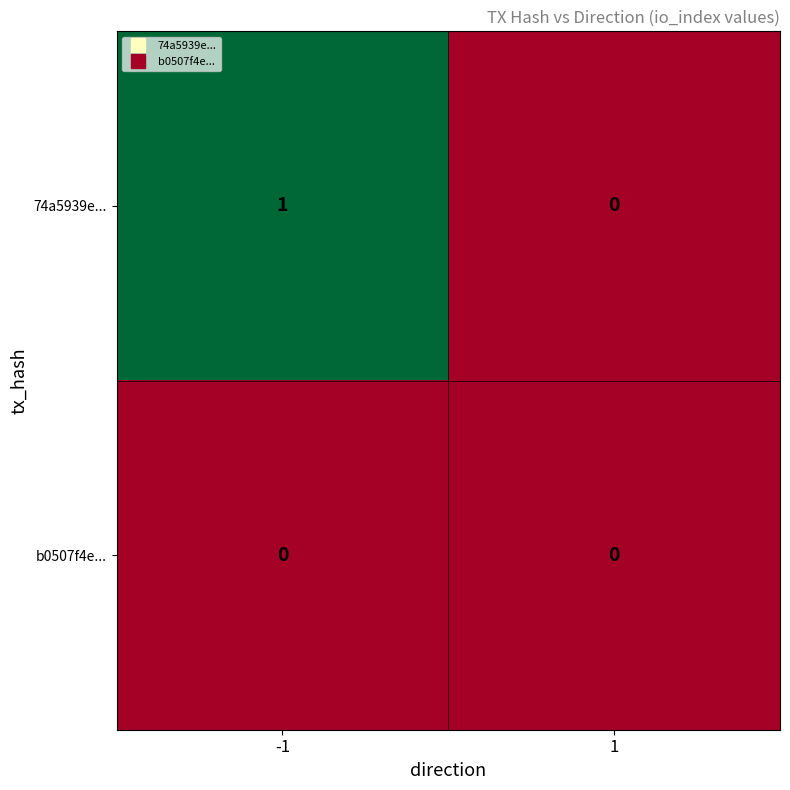

List the series in order of their peak value, lowest first.

b0507f4e..., 74a5939e...